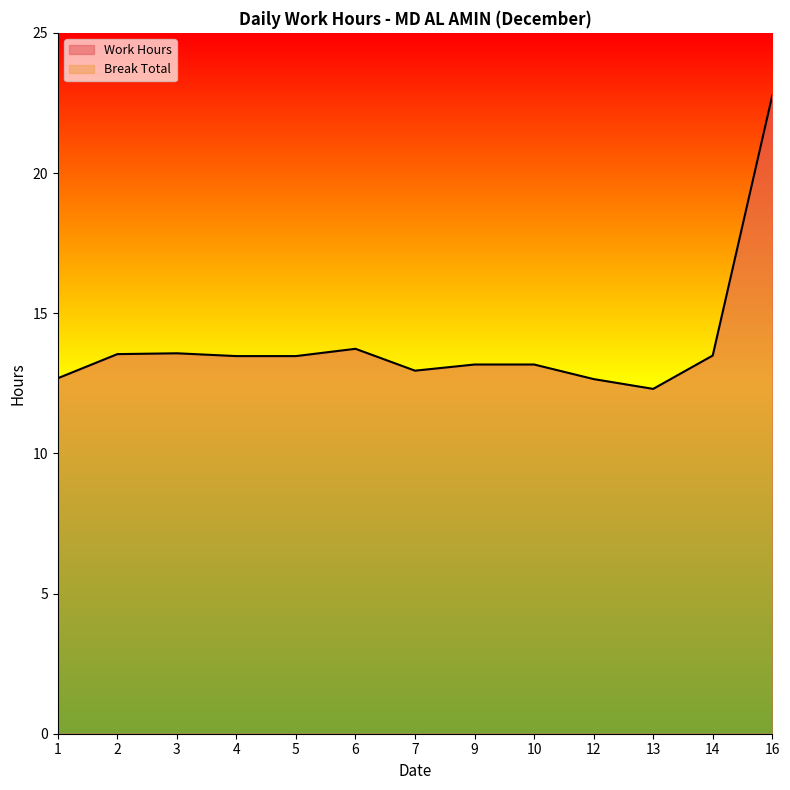

What is the ratio of the value at 4 to the value at 6?

1.0